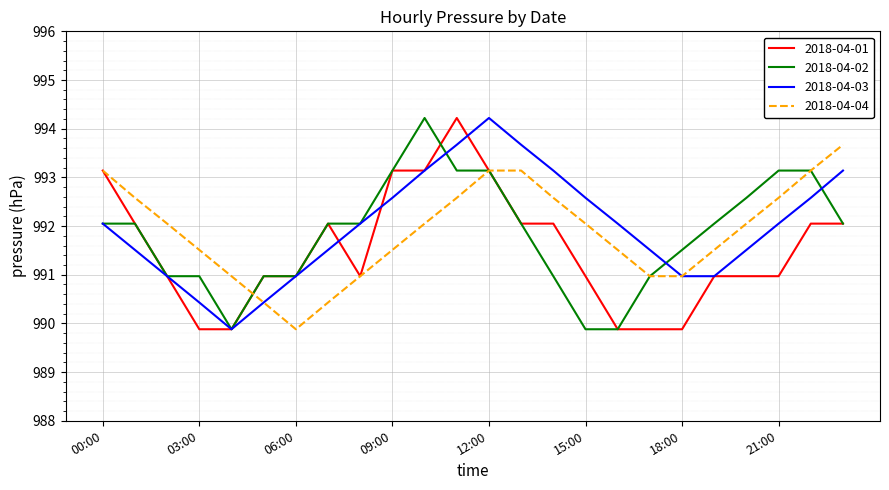

What is the minimum value shown in the chart?

989.9